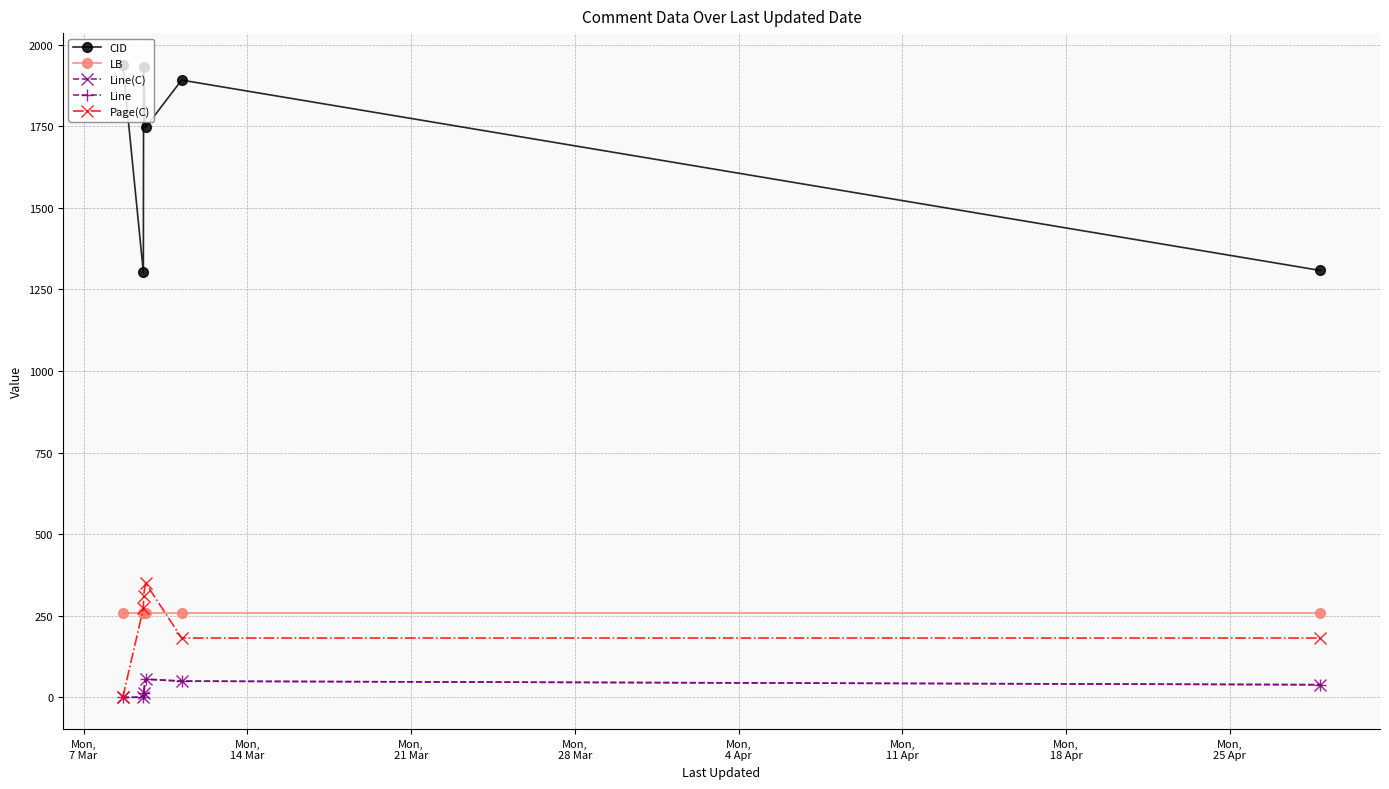

At which category does the chart reach its peak across all series?

Mon,
7 Mar